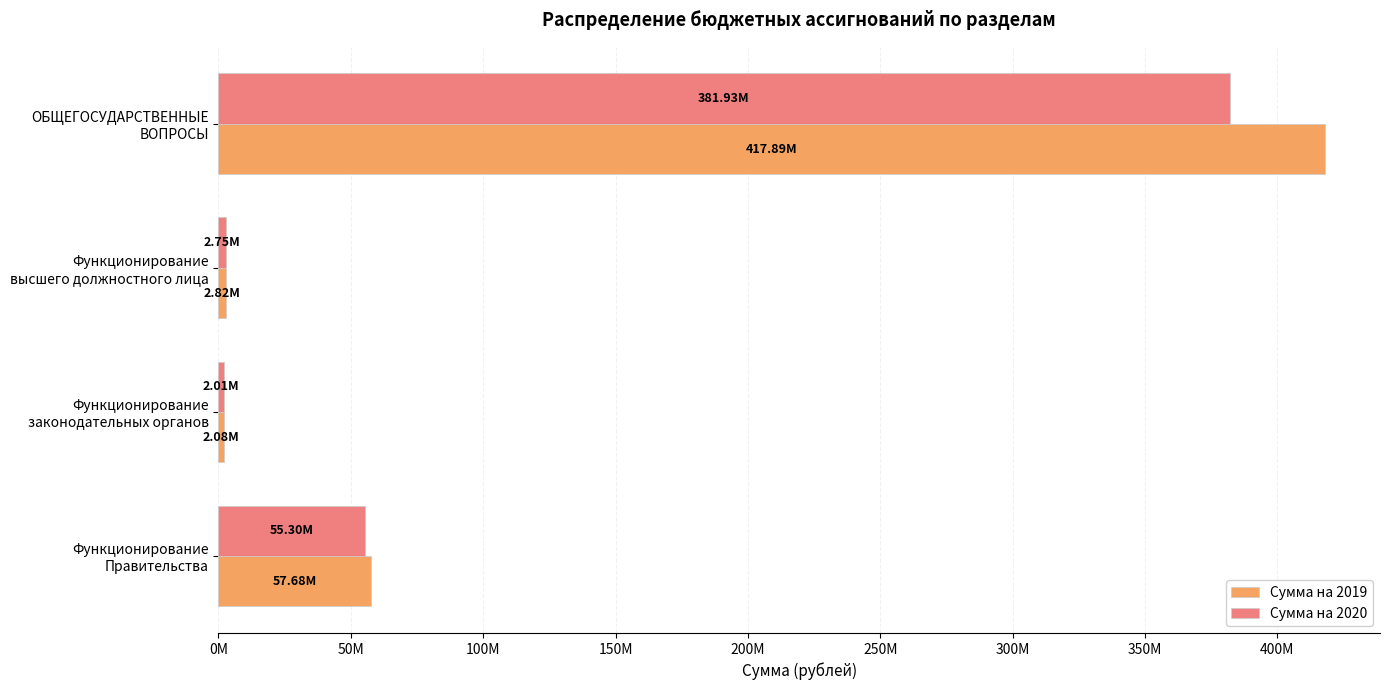

What are all the series names shown in the legend?

Сумма на 2019, Сумма на 2020